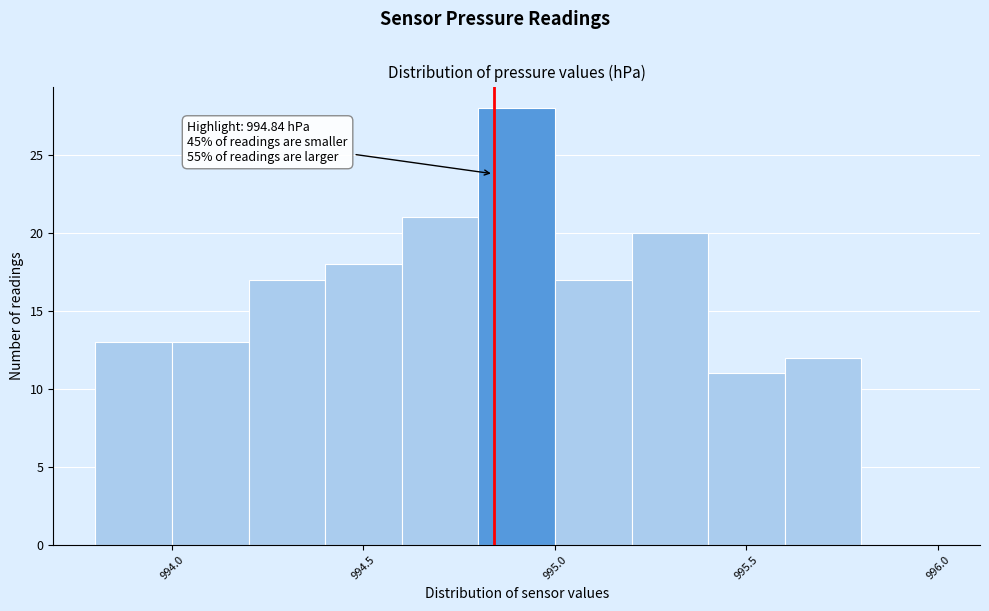

Over which range of the x-axis is the bar tallest?

994.8 to 995.0